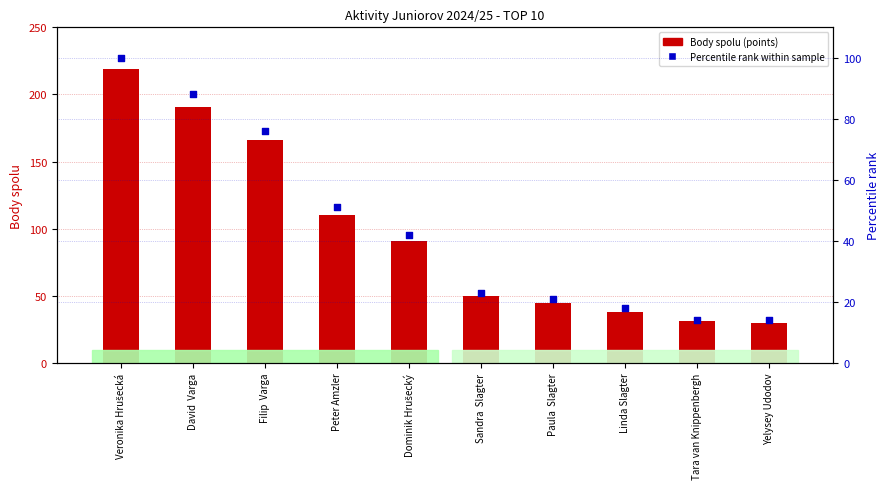

Which series reaches the maximum Y coordinate?

Body spolu (points)